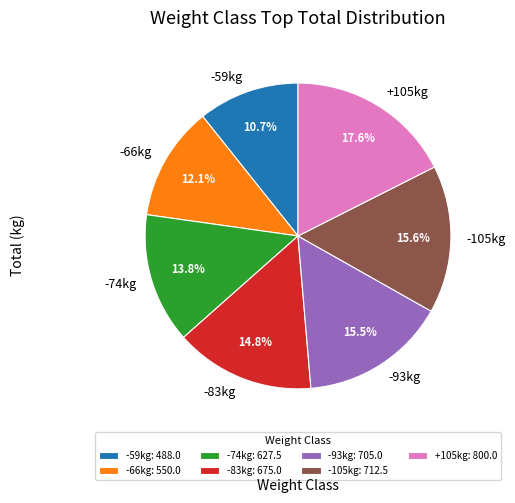

What is the total percentage of -105kg and -93kg?

31.1%